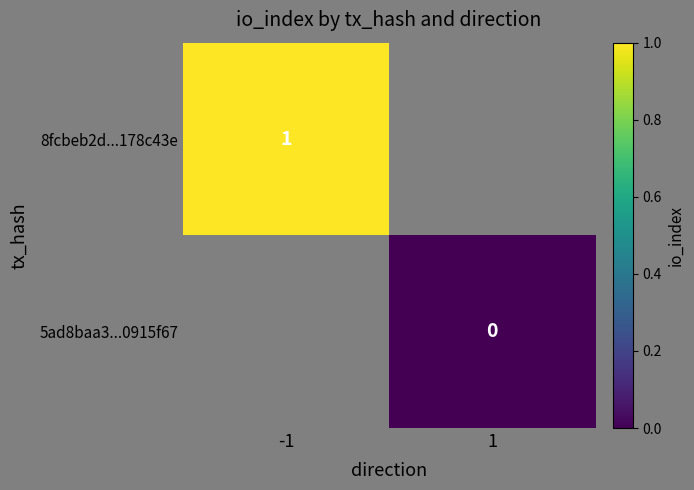

The value of 8fcbeb2d...178c43e at -1 is 1. True or false?

True